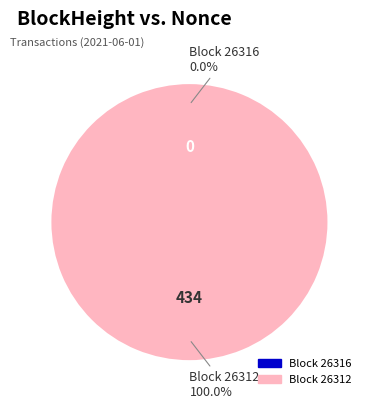

To the nearest percent, what is the difference between the largest and smallest slice percentages?

100%